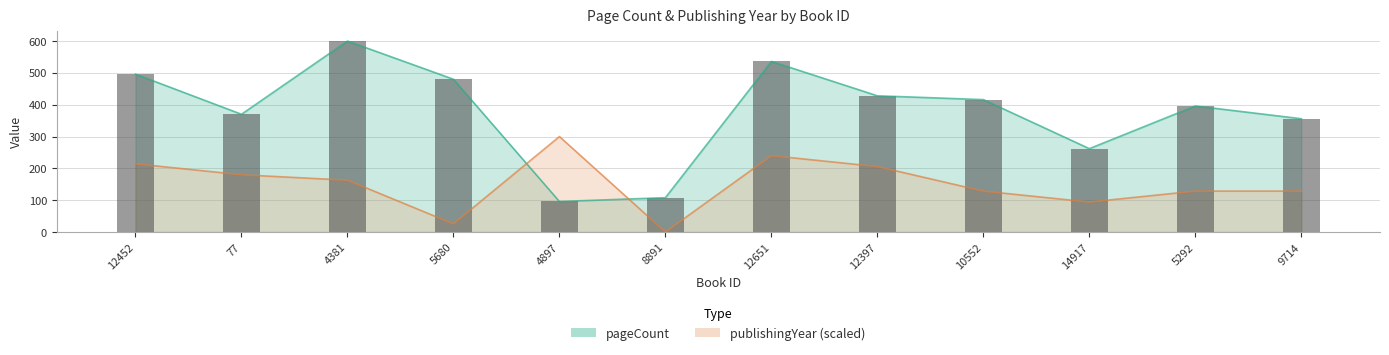

Which category has the lowest value in the pageCount series?

4897